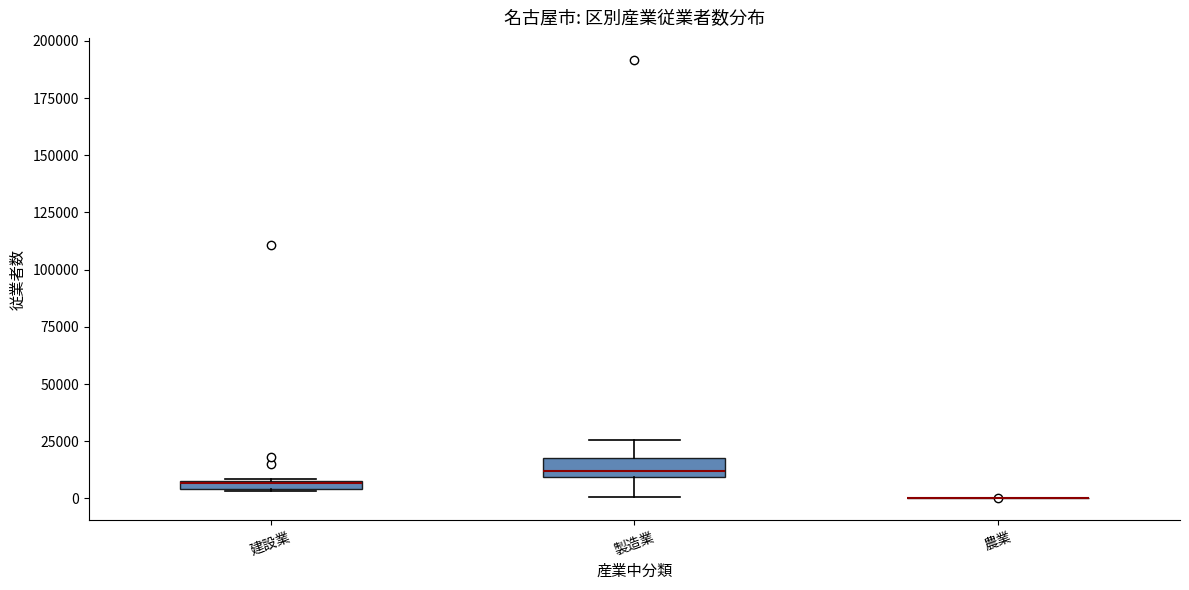

Which box is the tallest, from its lower edge to its upper edge?

製造業